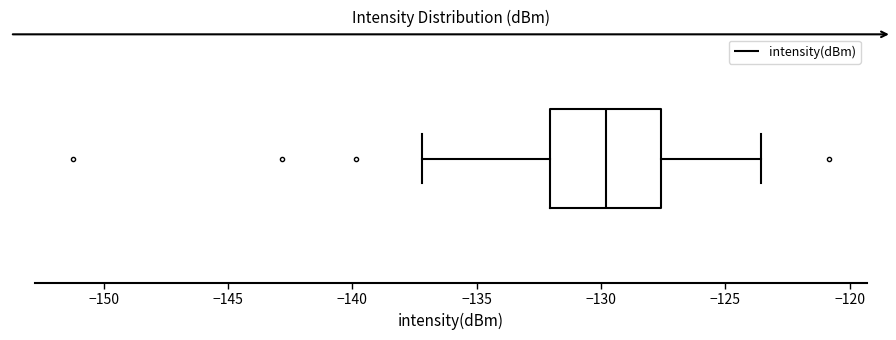

Read this box plot against the x-axis: the position of the median line, the range covered by the box, and the ends of both whiskers. The values are not printed on the chart, so give them approximately, as read against the axis.

median -130.0, box -132.0 to -127.5, whiskers -137.0 to -123.5